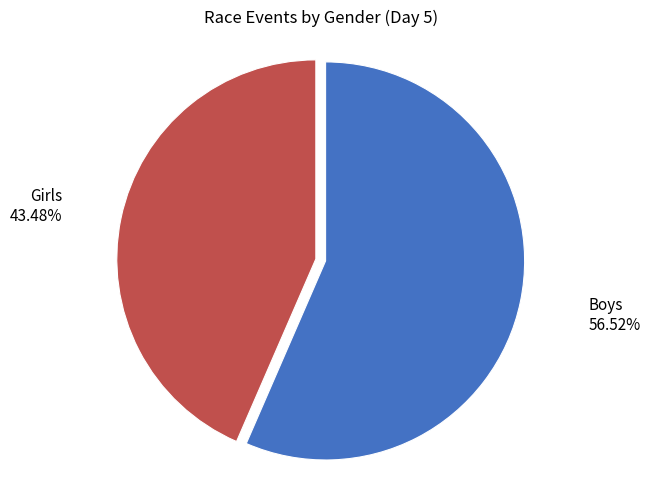

How many segments does this pie chart have?

2